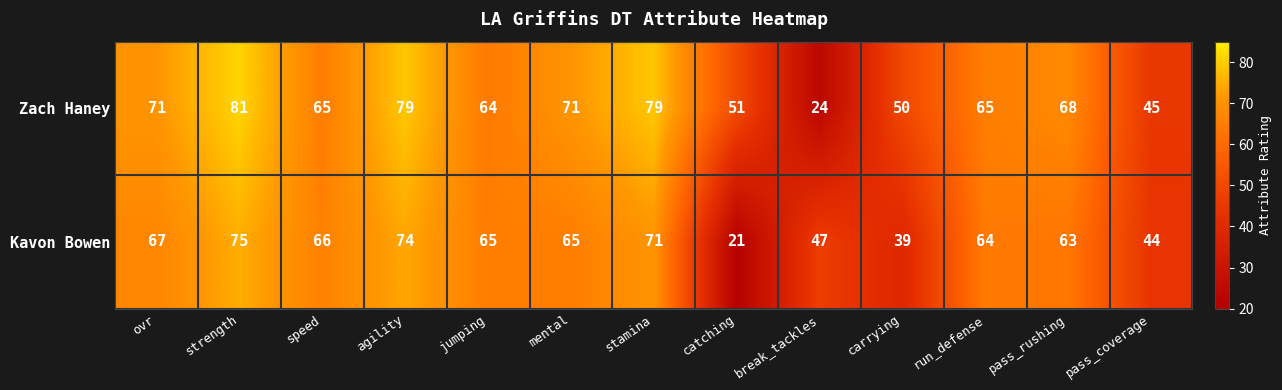

How many series are shown in this chart?

2